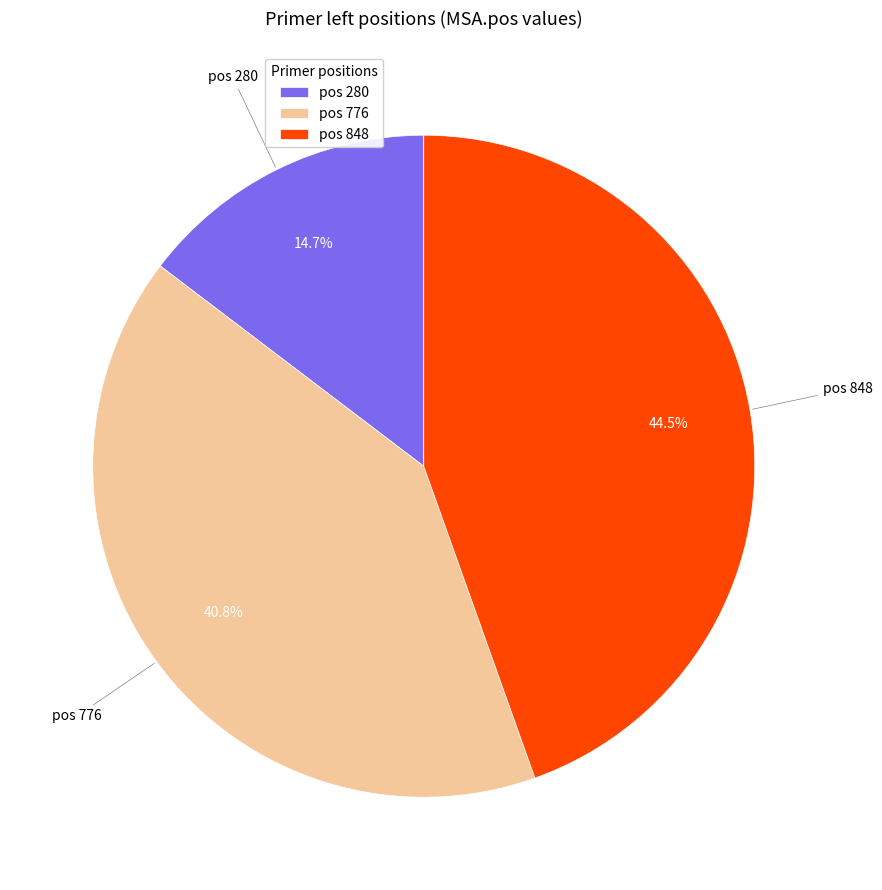

Combined, do pos 776 and pos 280 account for over 50%?

Yes